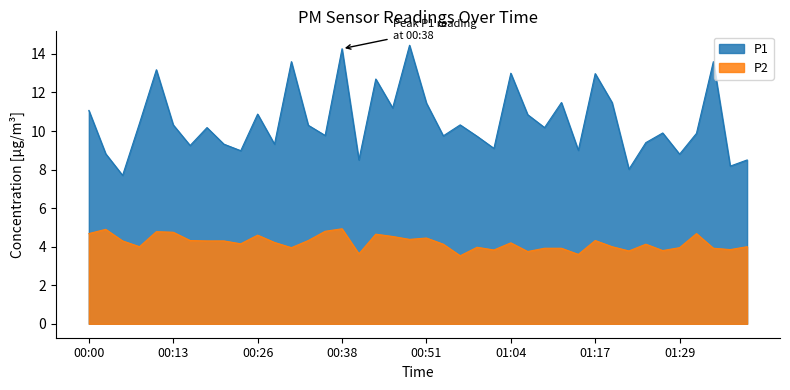

How many values in the P2 series exceed 4?

23